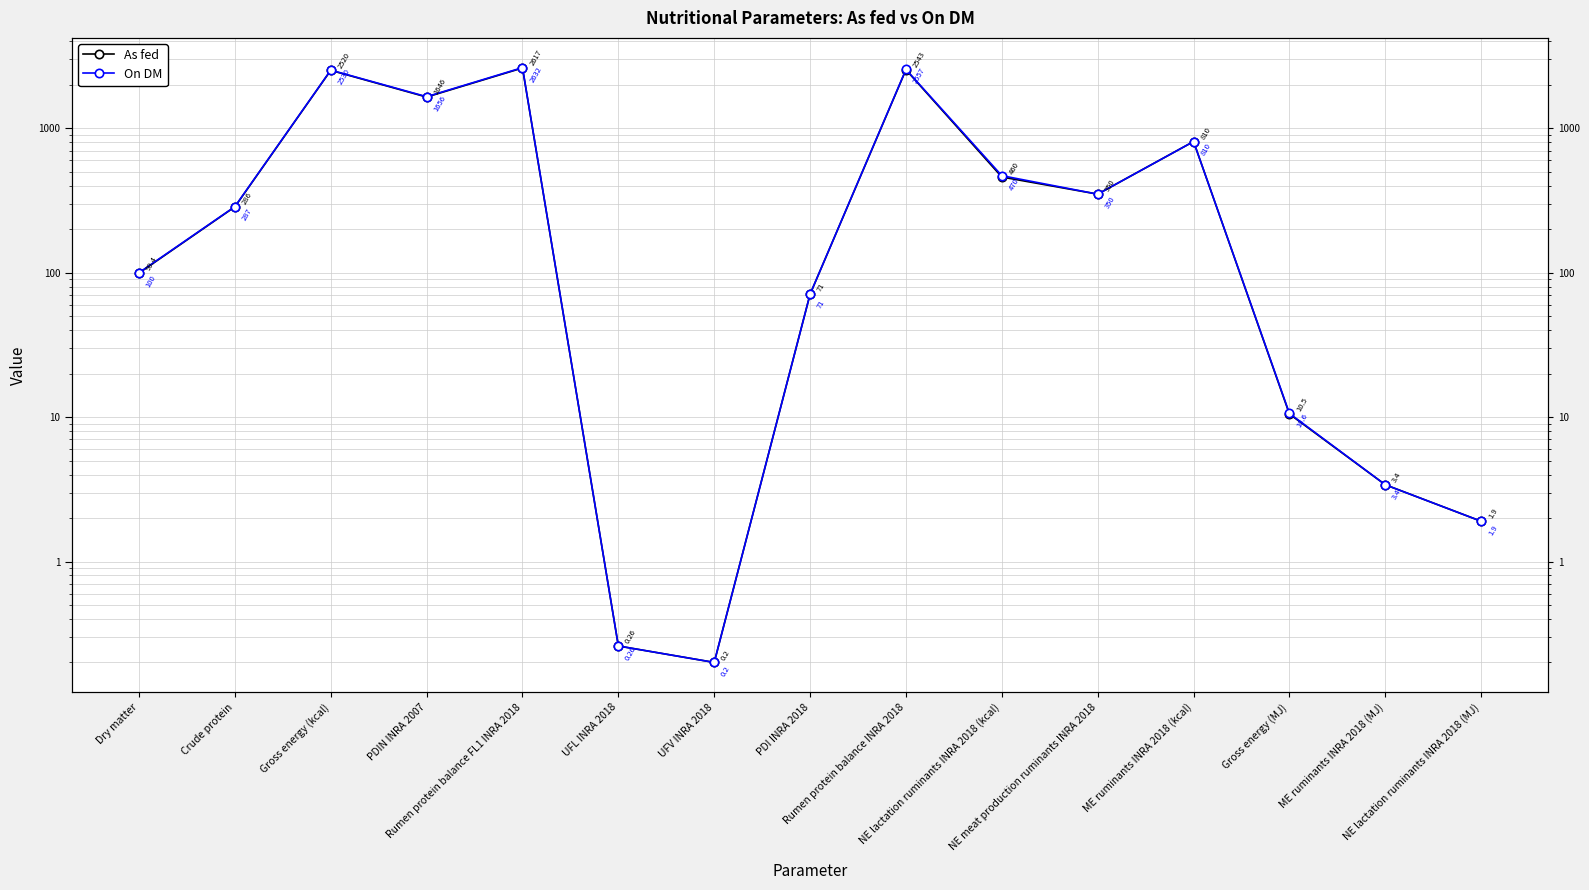

Is this an area chart (filled region under the line)?

No